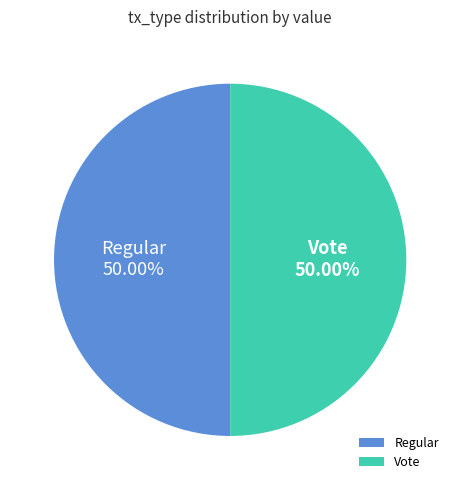

The Vote slice represents 99% of the pie. True or false?

False